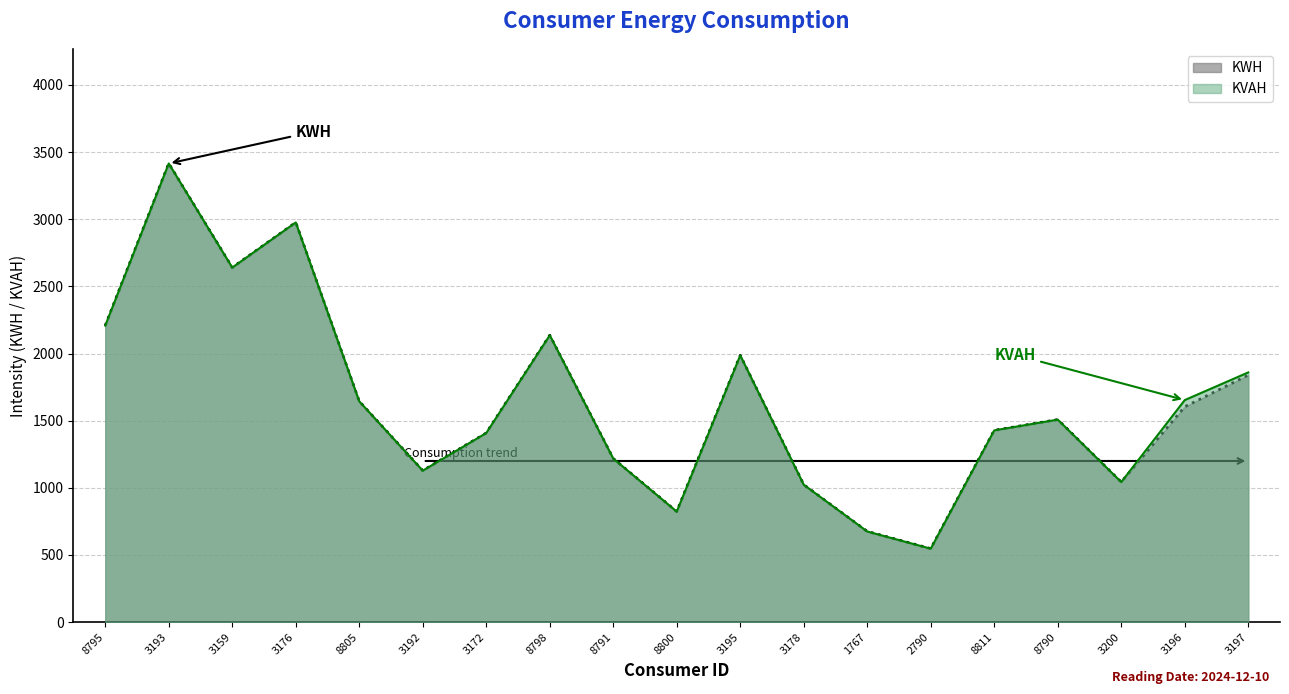

True or false: KVAH and KWH cross at least once.

False